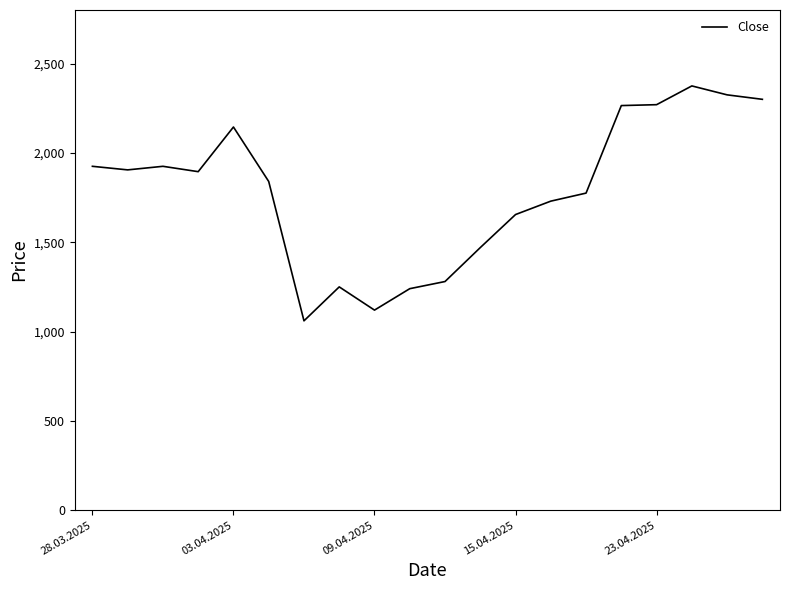

What is the maximum value shown in the chart?

2375